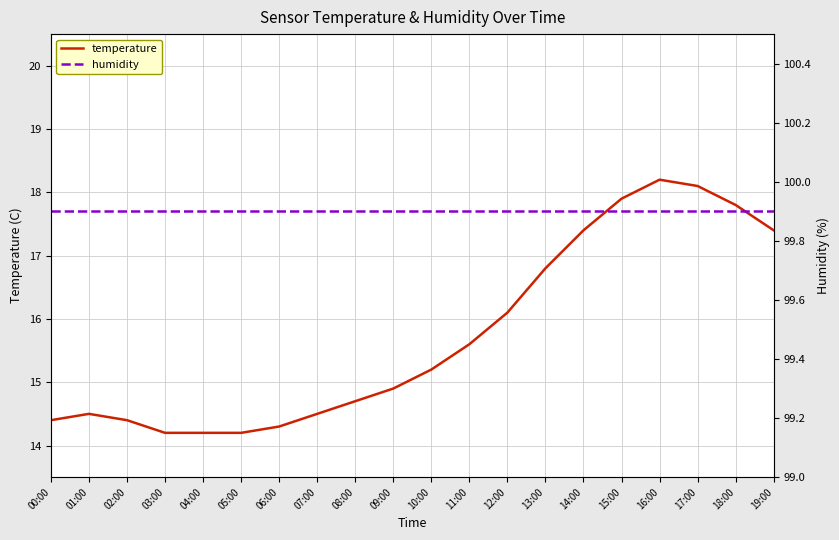

Rank the series by their maximum value, from lowest to highest.

temperature, humidity